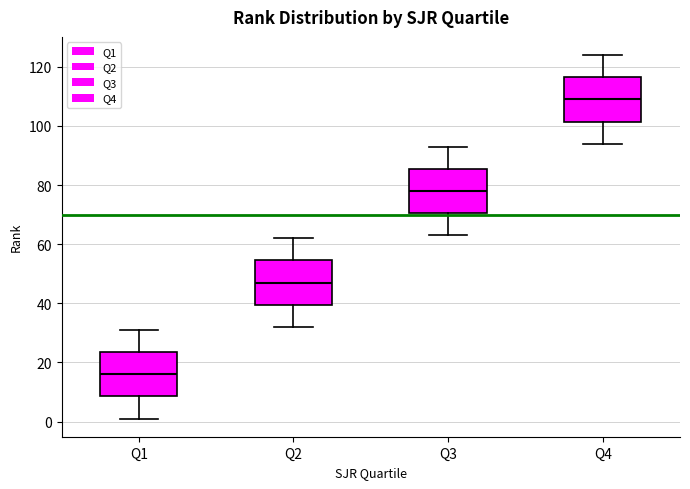

Where does the upper whisker of the box for Q1 end on the y-axis? The values are not printed on the chart, so give them approximately, as read against the axis.

32